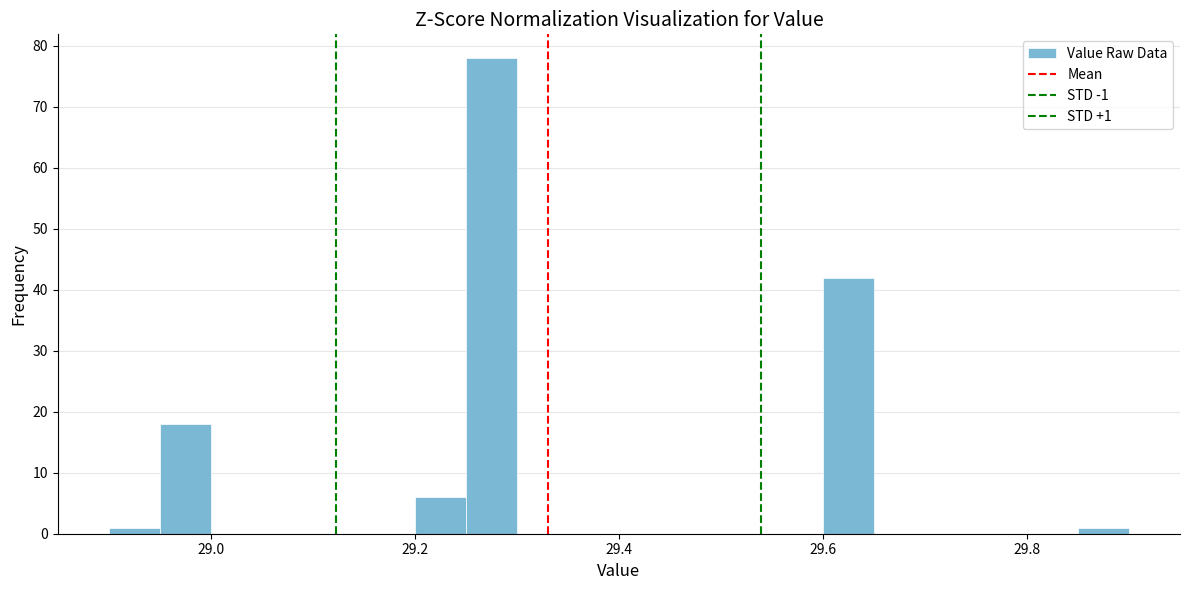

Around what value on the x-axis is the tallest bar? Give the approximate position of its centre, as read against the axis.

29.28